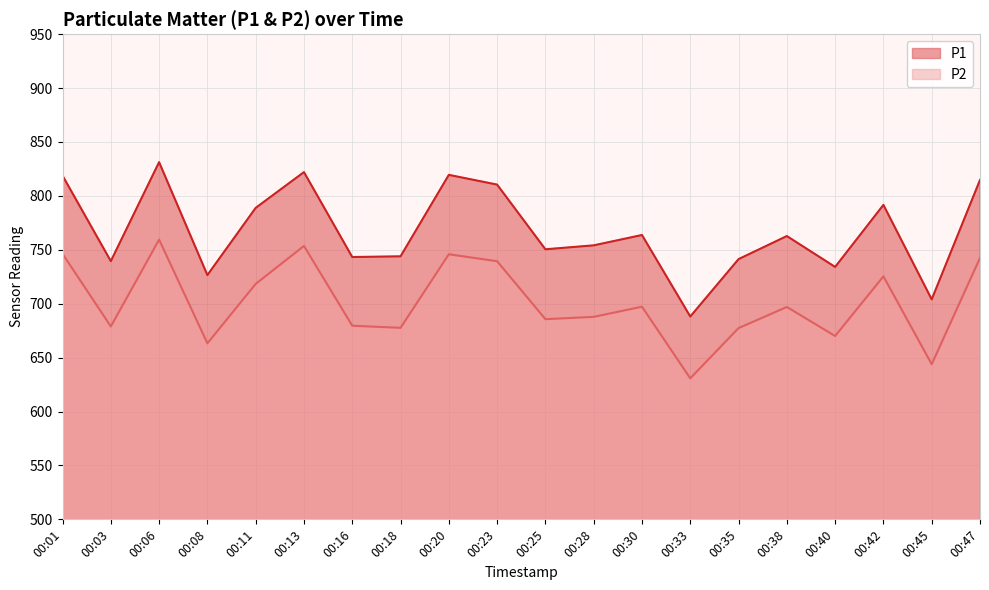

What is the value of the P1 point at the 2nd from the left?

739.5